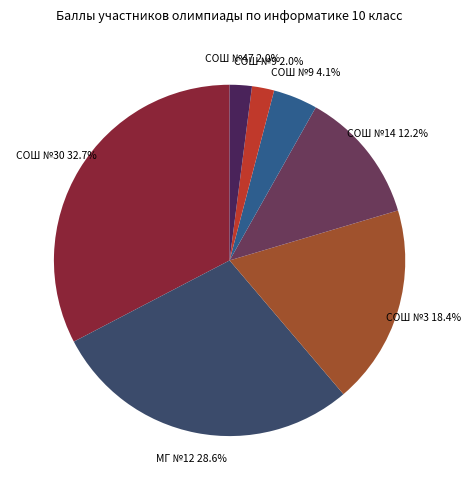

Is there any slice that represents more than half of the pie?

No